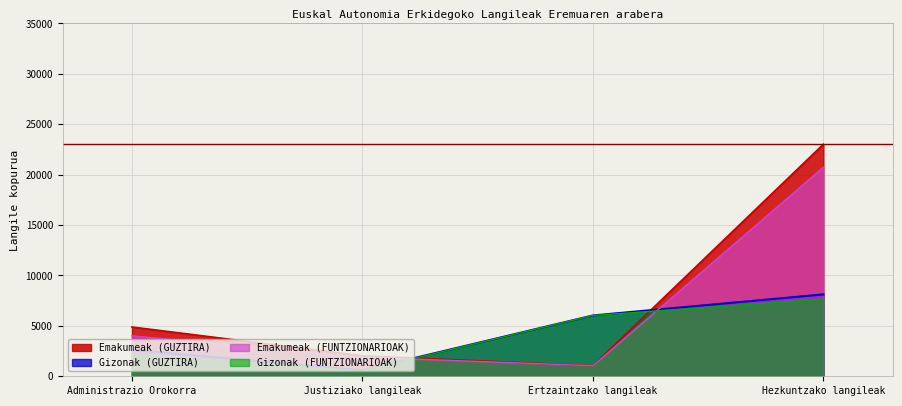

Where do Emakumeak (GUZTIRA) and Gizonak (FUNTZIONARIOAK) first cross each other?

Justiziako langileak and Ertzaintzako langileak